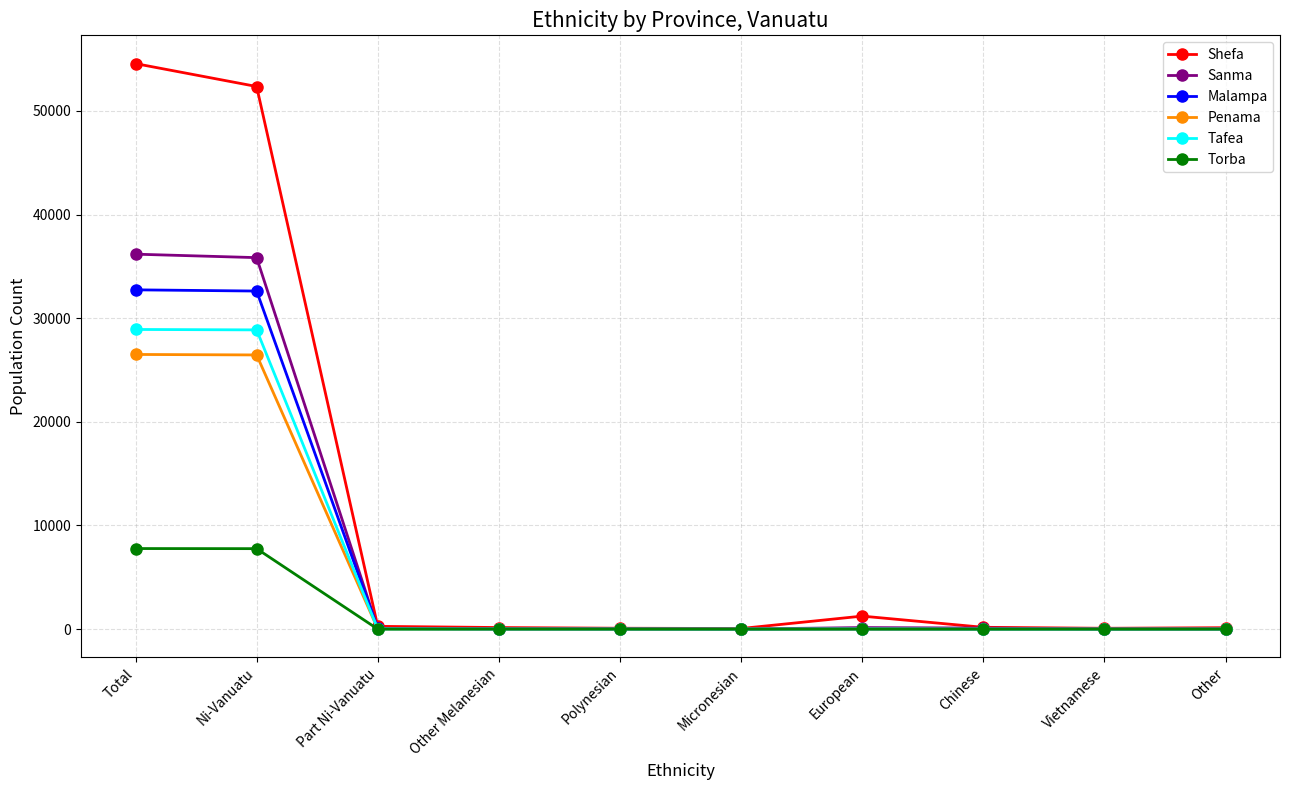

Which series has the largest total across all categories?

Shefa